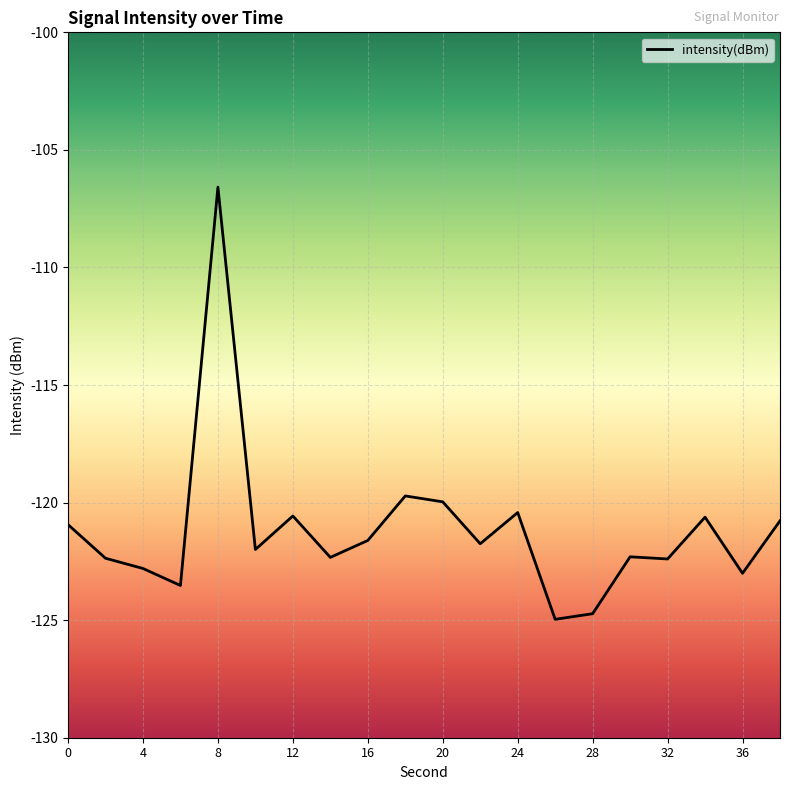

What is the difference between the maximum and minimum values?

18.4